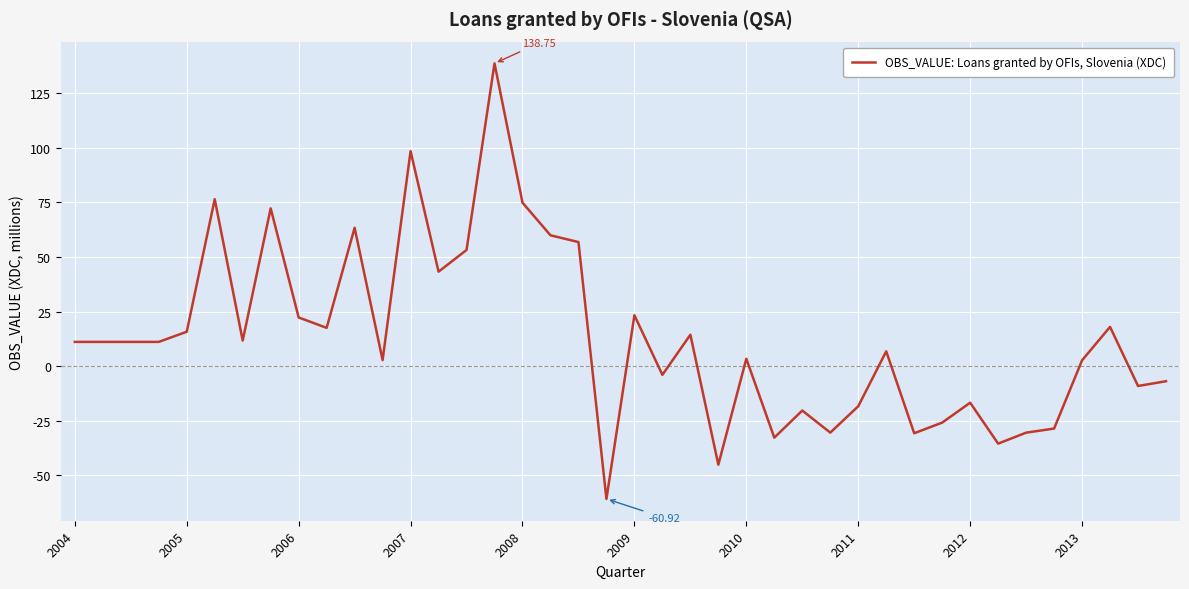

What is the difference between the maximum and minimum values?

199.7